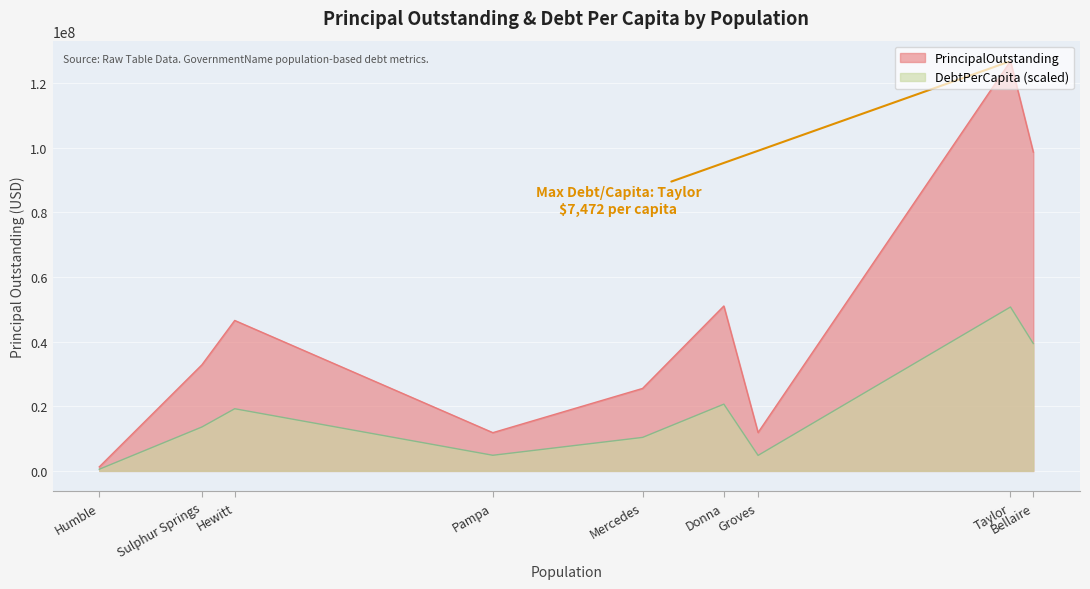

Reading left to right, what are all the values shown in this chart?

PrincipalOutstanding: Bellaire=98695000.0	Taylor=126840000.0	Groves=11880000.0	Donna=51055000.0	Mercedes=25530000.0	Pampa=11840000.0	Hewitt=46575000.0	Sulphur Springs=32855000.0	Humble=1240000.0
DebtPerCapita: Bellaire=5808.7	Taylor=7472.2	Groves=707.2	Donna=3043.7	Mercedes=1527.2	Pampa=712.7	Hewitt=2834.6	Sulphur Springs=2002.4	Humble=75.9